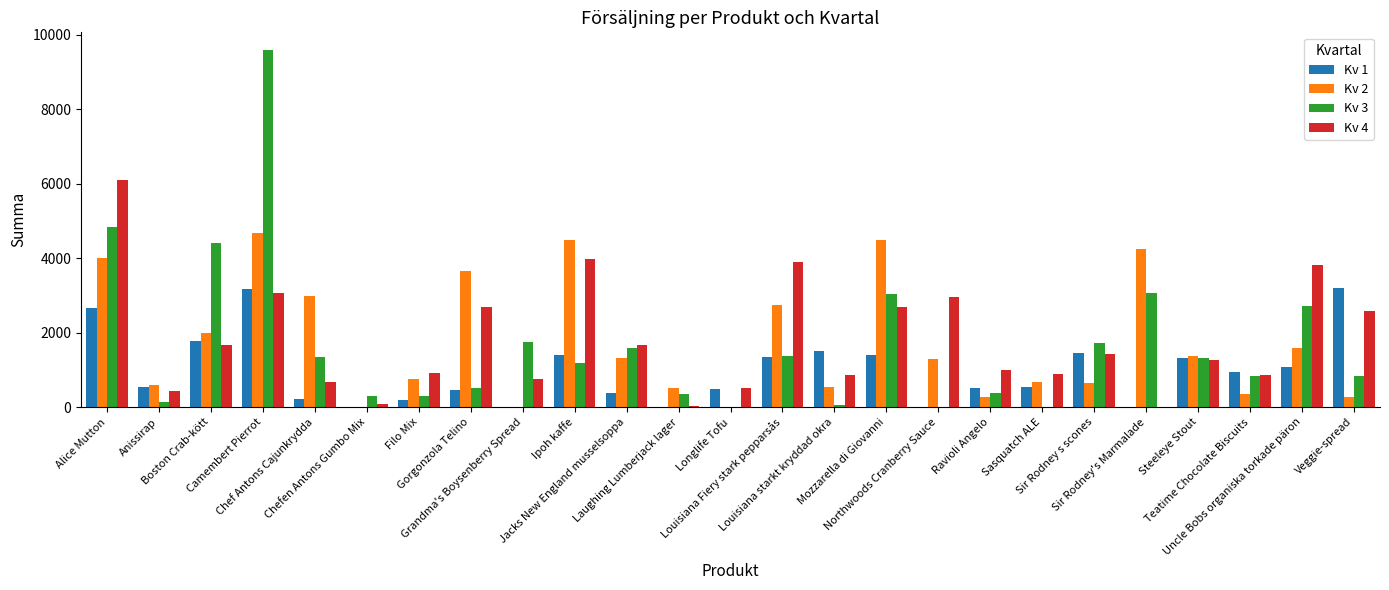

Is the value of Kv 2 at Gorgonzola Telino greater than the value of Kv 4 at Jacks New England musselsoppa?

Yes